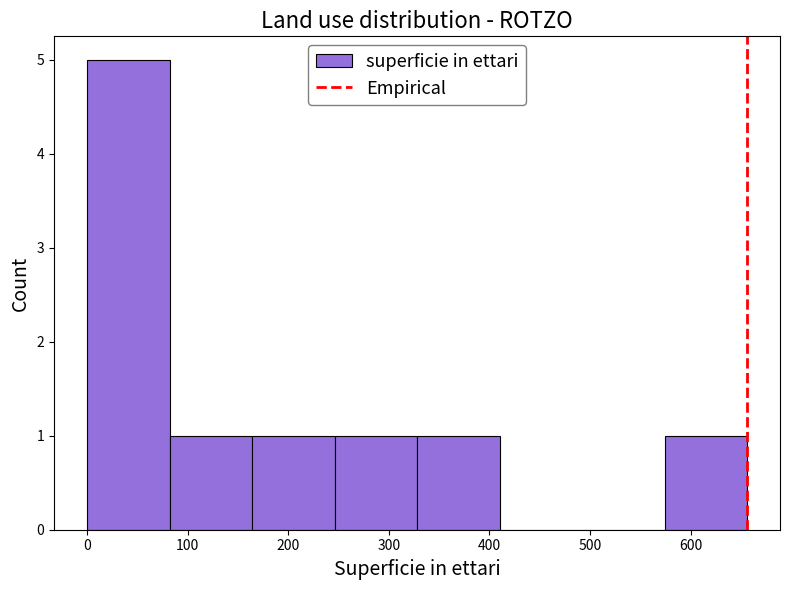

Which range on the x-axis has the tallest bar?

0 to 80